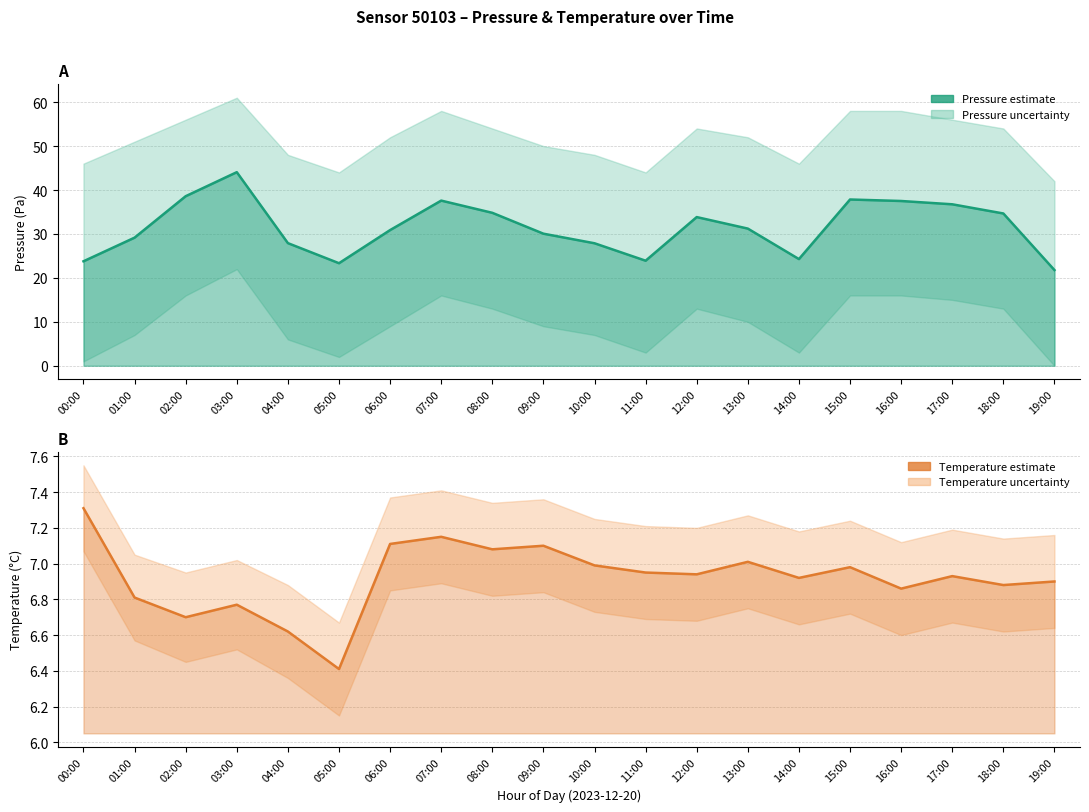

What is the difference between the maximum and minimum values in the Temperature – estimate series?

0.9